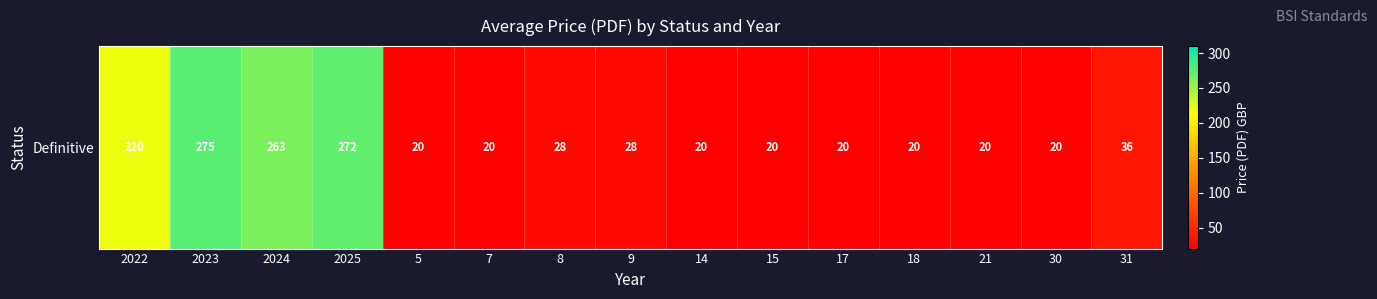

At which label is the value closest to 147?

2022